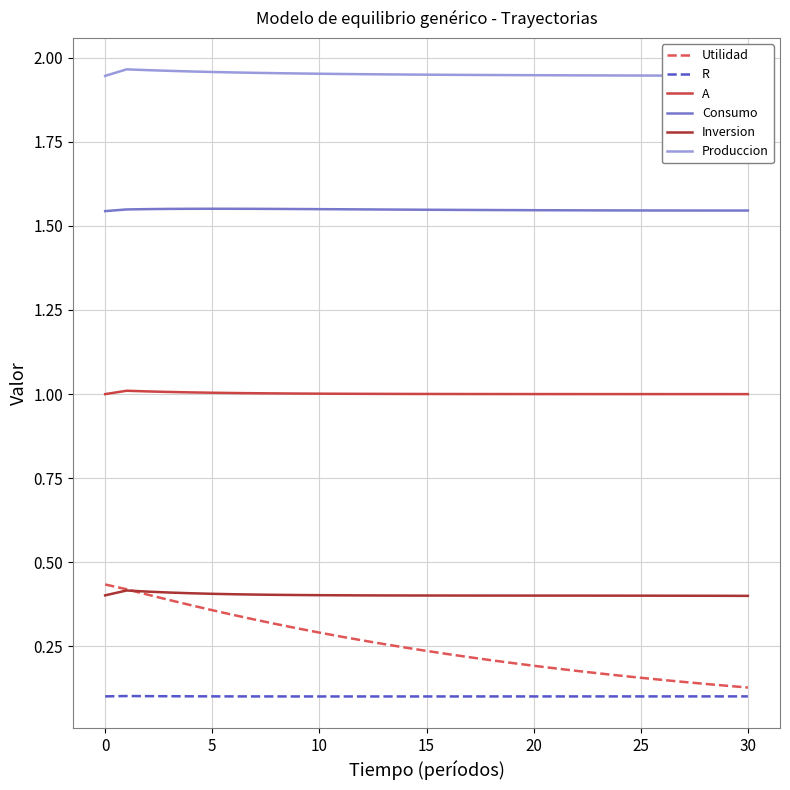

Which series has the widest spread of values?

Utilidad